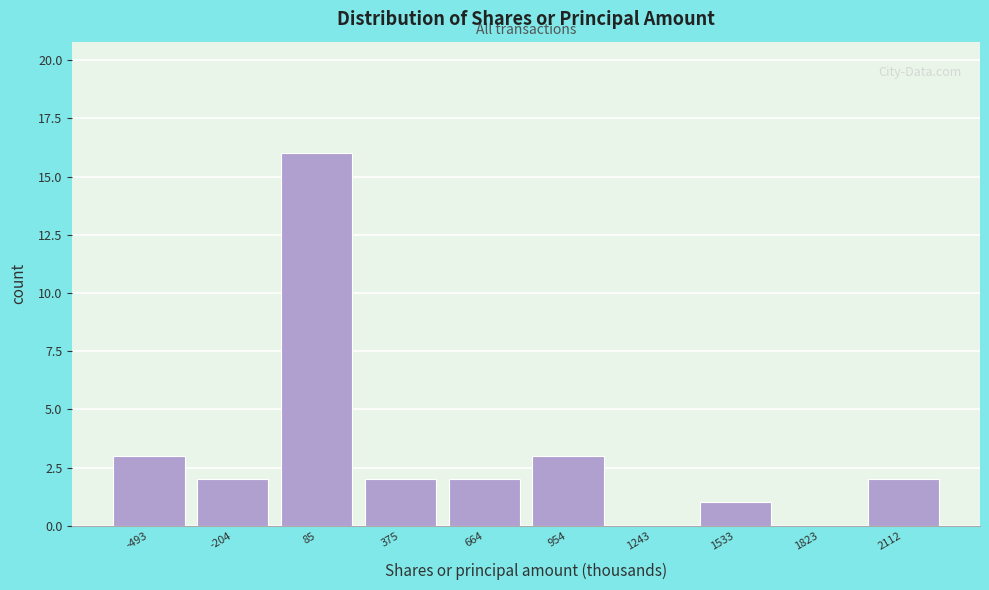

Reading left to right, extract all data points from this chart.

-493=3	-204=2	85=16	375=2	664=2	954=3	1243=0	1533=1	1823=0	2112=2